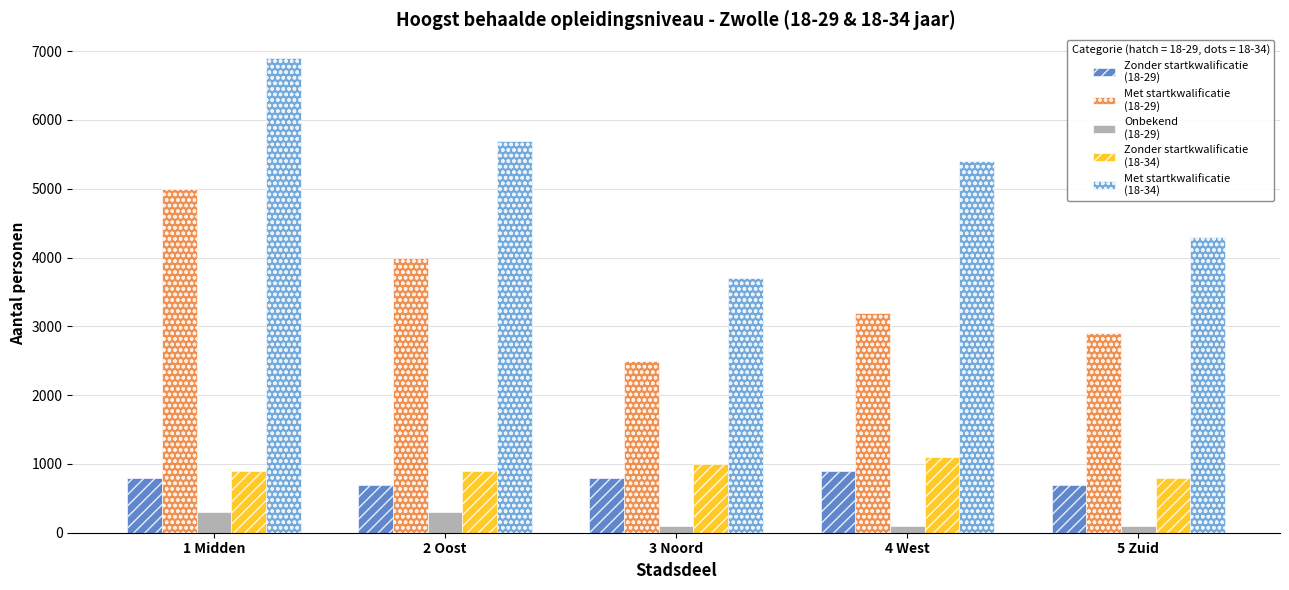

At which category is the sum across all series the highest?

1 Midden